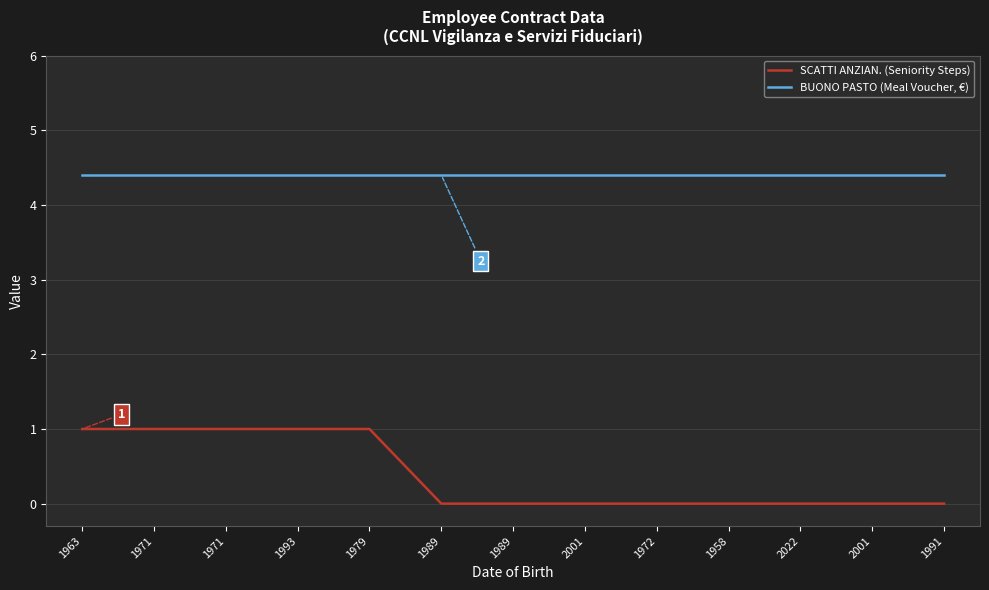

Reading left to right, extract all data points from this chart.

SCATTI ANZIAN. (Seniority Steps): 1963=1.0	1971=1.0	1971=1.0	1993=1.0	1979=1.0	1989=0.0	1989=0.0	2001=0.0	1972=0.0	1958=0.0	2022=0.0	2001=0.0	1991=0.0
BUONO PASTO (Meal Voucher, €): 1963=4.4	1971=4.4	1971=4.4	1993=4.4	1979=4.4	1989=4.4	1989=4.4	2001=4.4	1972=4.4	1958=4.4	2022=4.4	2001=4.4	1991=4.4